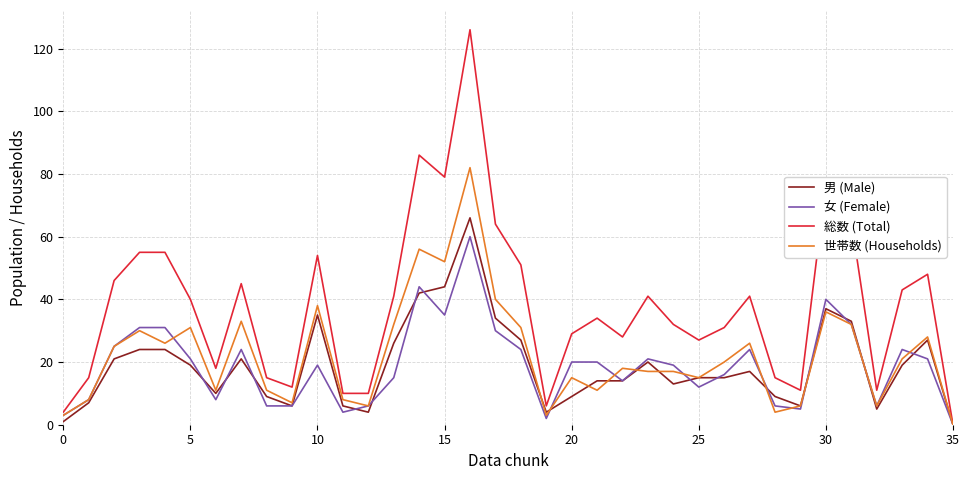

Which series has the largest total across all categories?

総数 (Total)